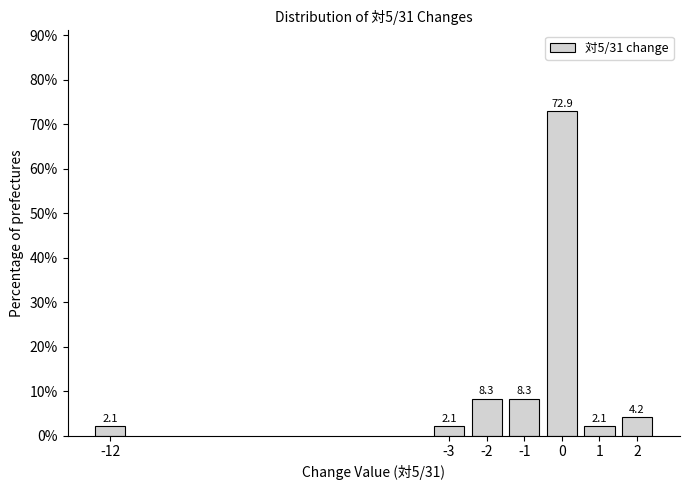

Reading left to right, what are all the values shown in this chart?

-12=2.1	-3=2.1	-2=8.3	-1=8.3	0=72.9	1=2.1	2=4.2